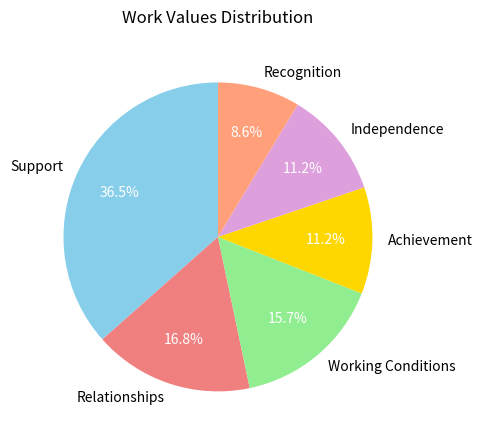

True or false: Working Conditions accounts for 16% of the total.

True